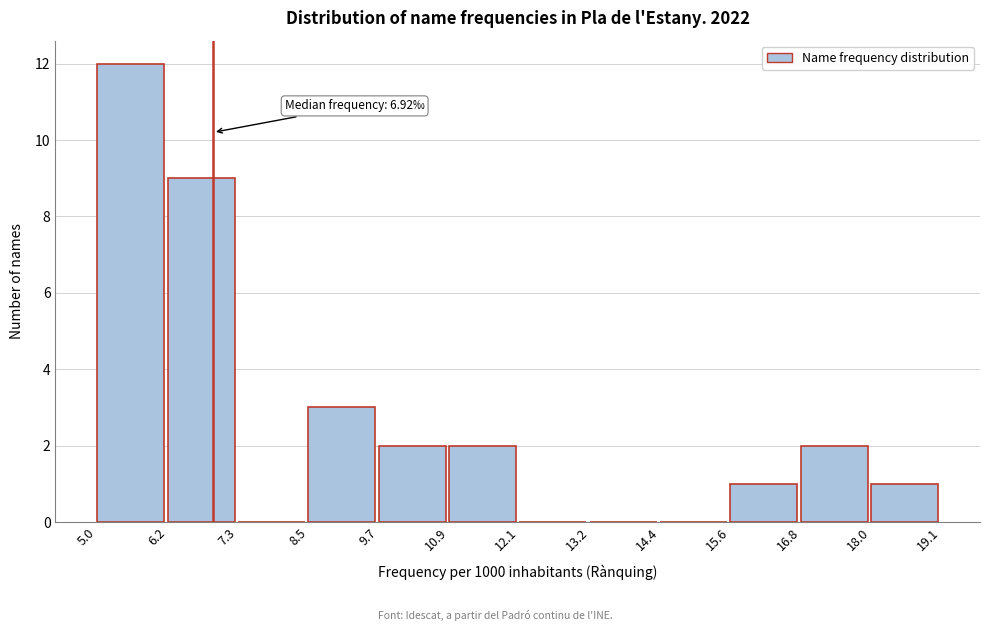

Which range on the x-axis has the tallest bar?

5.0 to 6.2